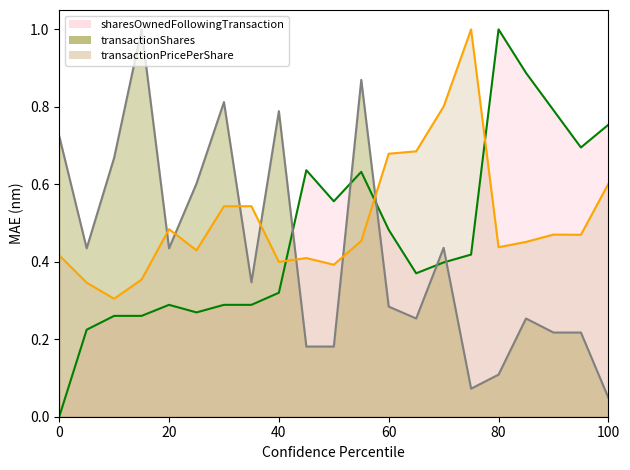

List the series in order of their peak value, lowest first.

transactionPricePerShare, transactionShares, sharesOwnedFollowingTransaction